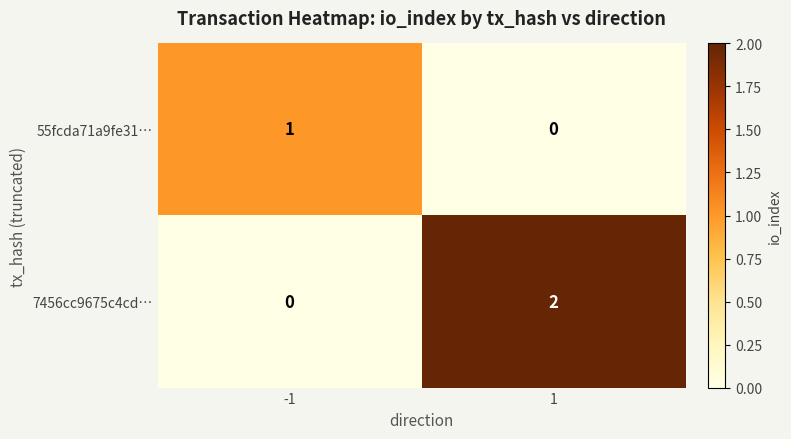

Count the number of categories in the chart.

2